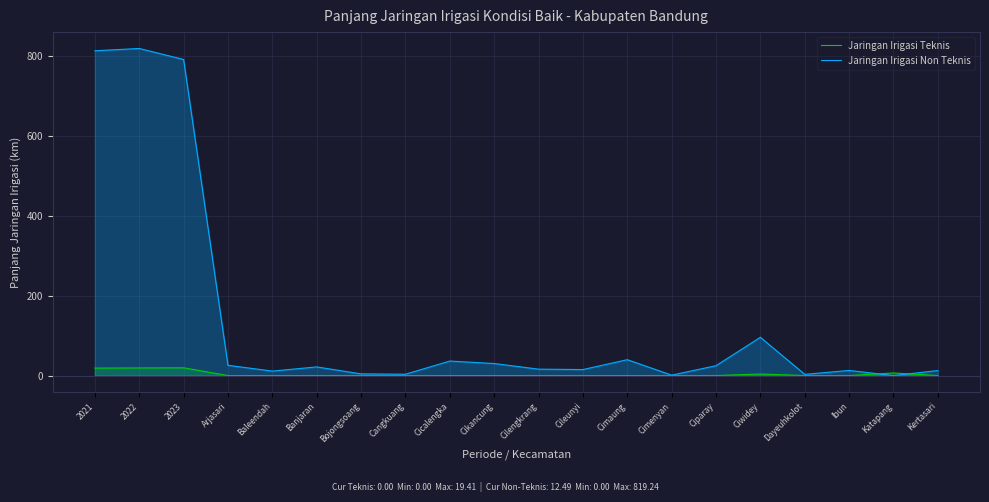

Rank the series by their maximum value, from lowest to highest.

Jaringan Irigasi Teknis, Jaringan Irigasi Non Teknis